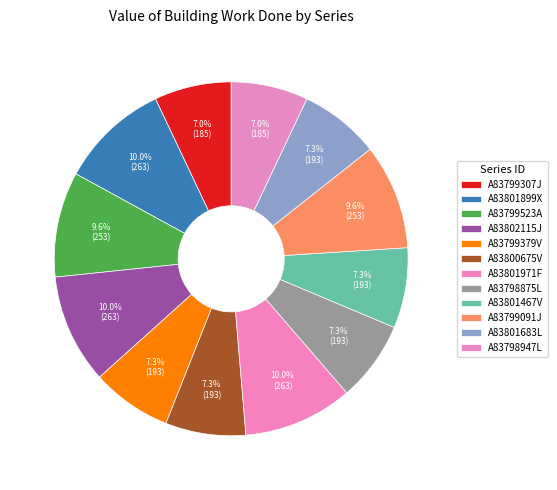

Which slice is the smallest?

A83799307J